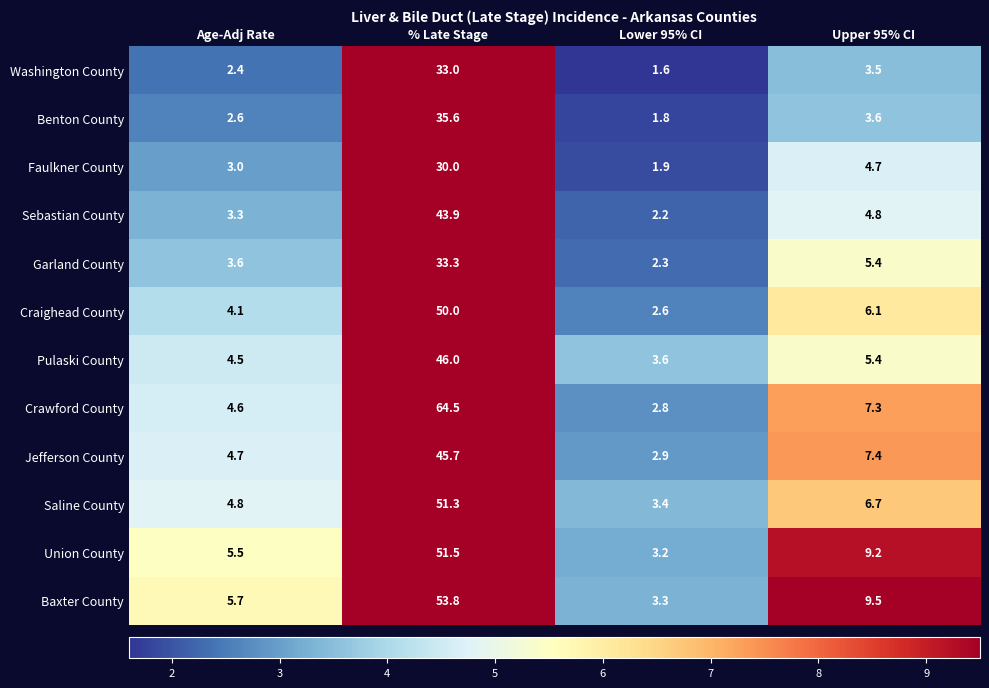

At which category is the sum across all series the highest?

% Late Stage